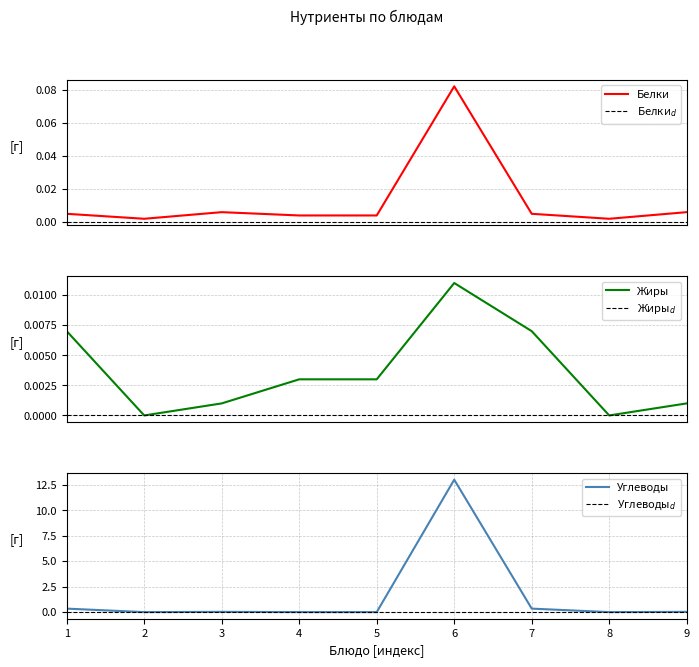

Which category has the highest value in the Углеводы series?

6